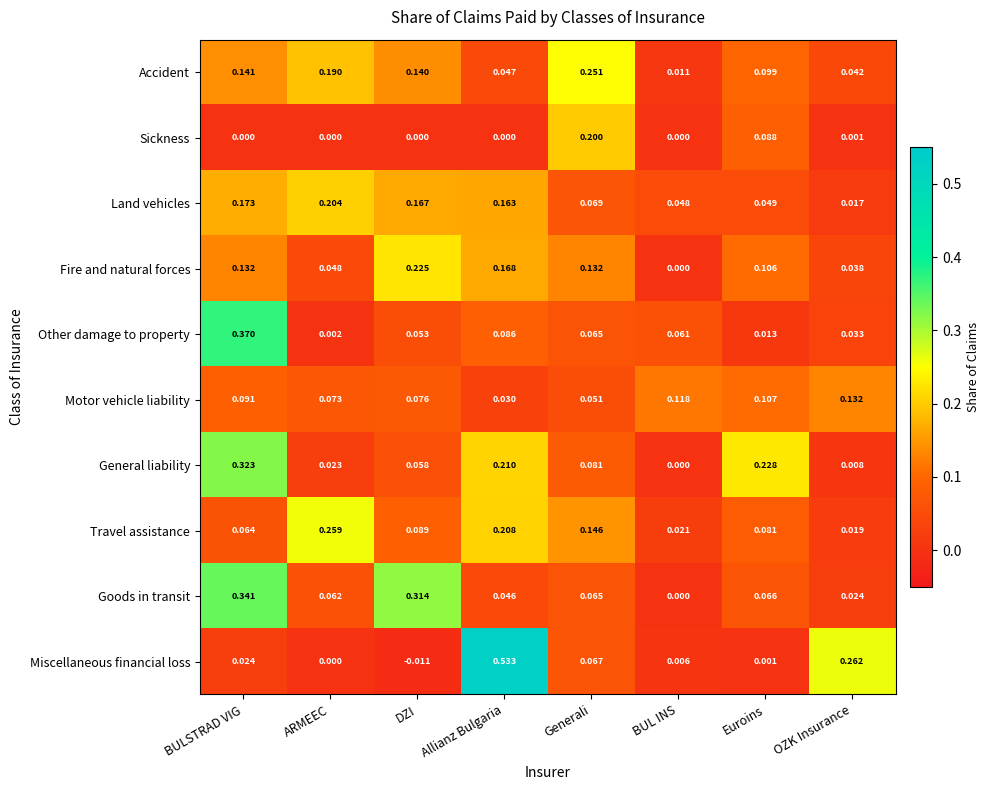

Rank the categories by Miscellaneous financial loss value from lowest to highest.

DZI, ARMEEC, Euroins, BUL INS, BULSTRAD VIG, Generali, OZK Insurance, Allianz Bulgaria